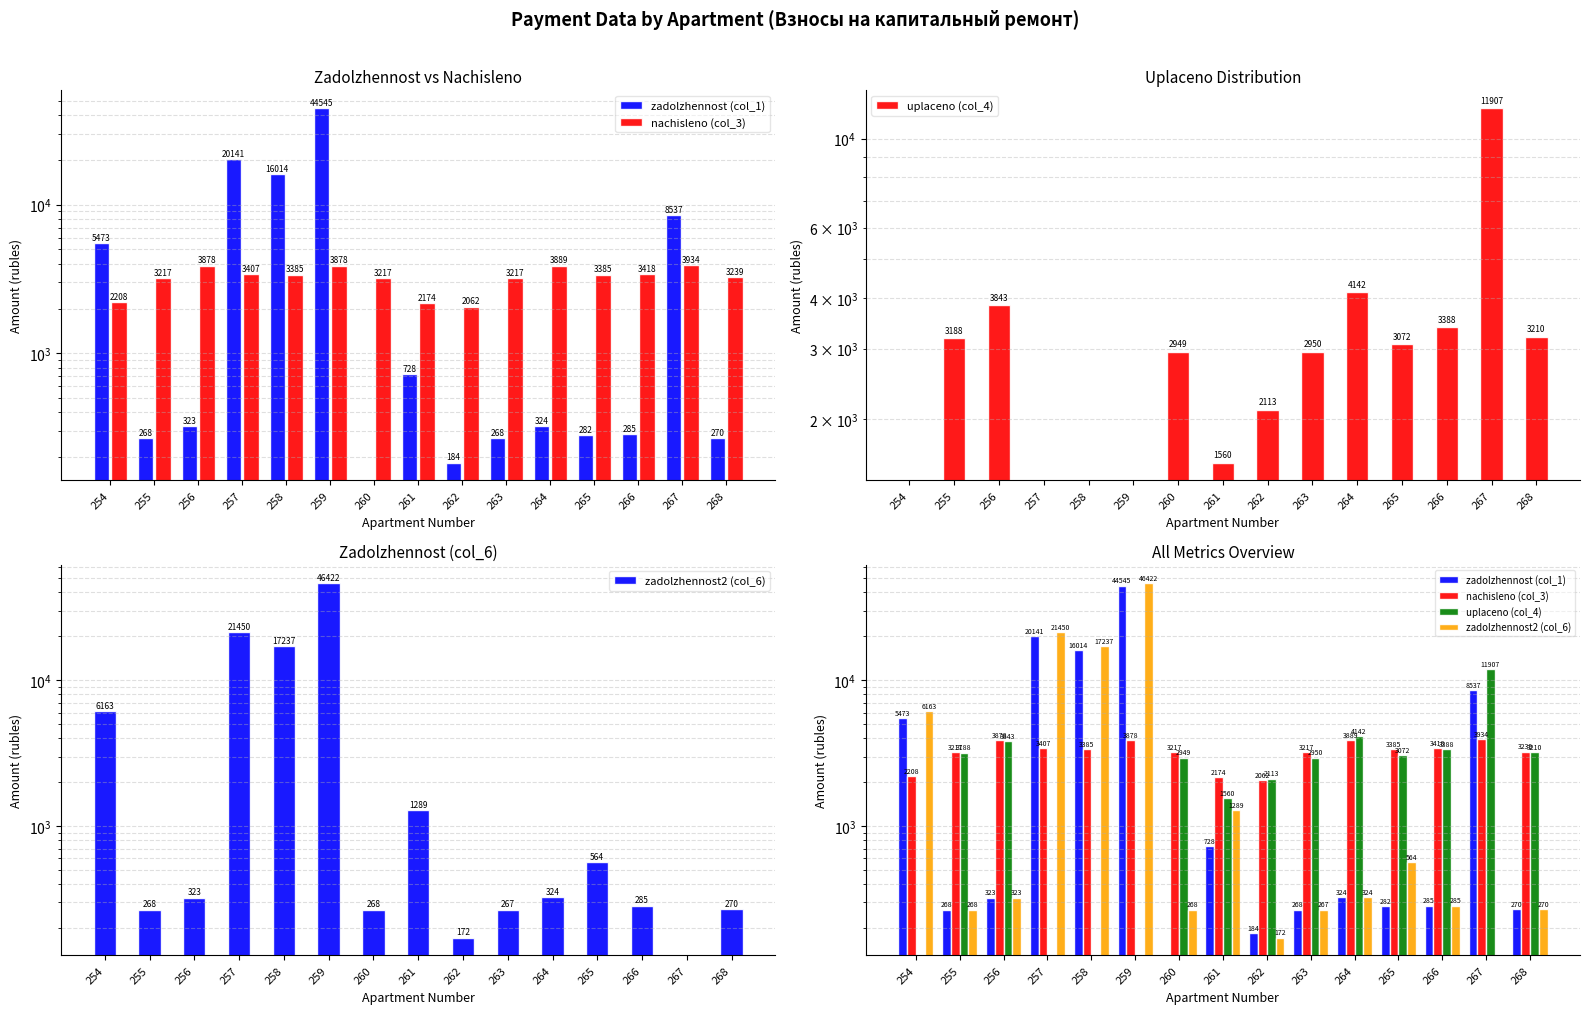

What is the value of the nachisleno (col_3) bar at the 7th from the left?

3216.7